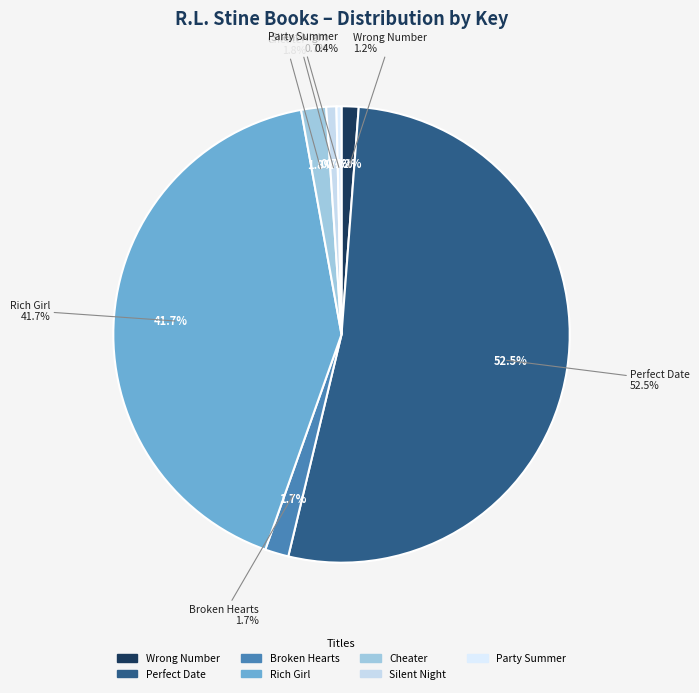

Rank the categories by value from highest to lowest.

Perfect Date, Rich Girl, Cheater, Broken Hearts, Wrong Number, Silent Night, Party Summer